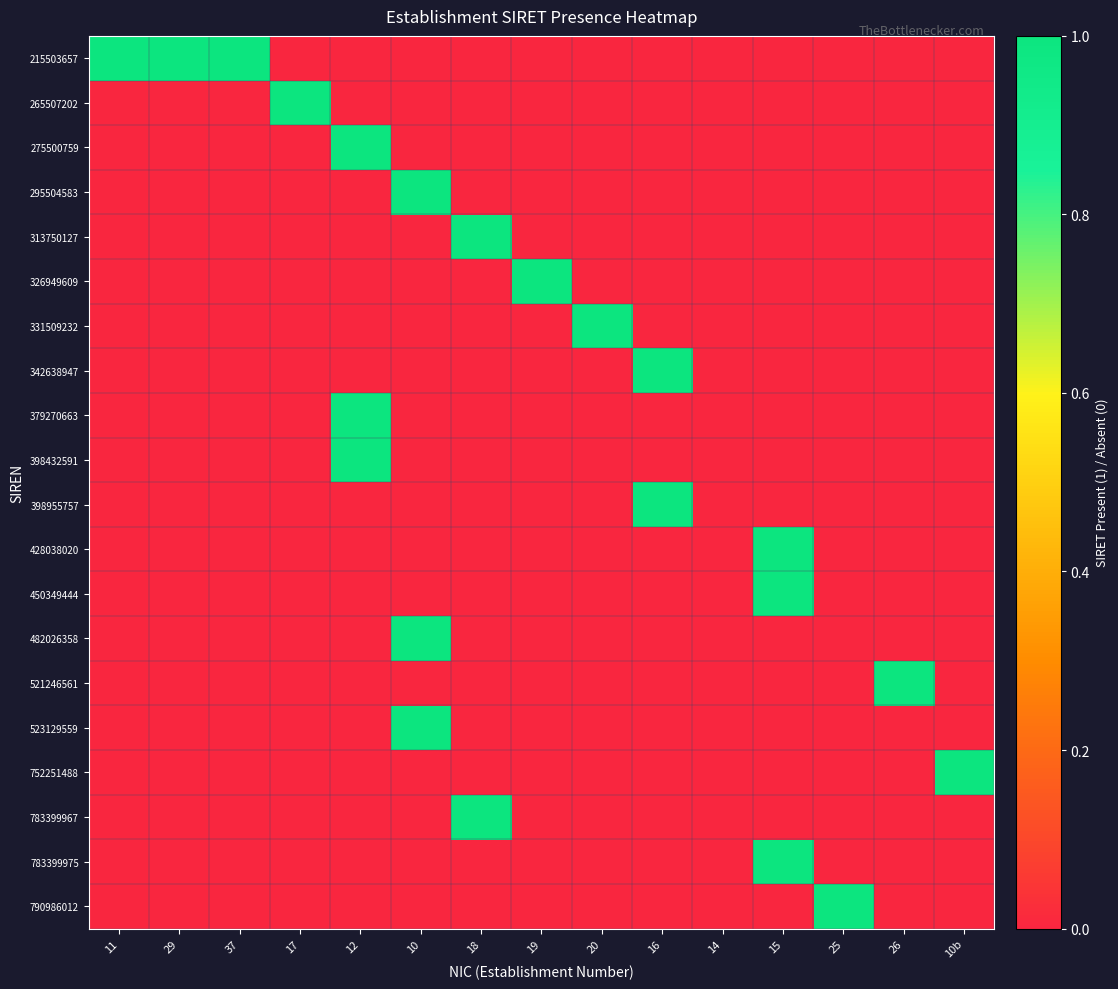

Reading left to right, what are all the values shown in this chart?

215503657: 11=1	29=1	37=1	17=0	12=0	10=0	18=0	19=0	20=0	16=0	14=0	15=0	25=0	26=0	10b=0
265507202: 11=0	29=0	37=0	17=1	12=0	10=0	18=0	19=0	20=0	16=0	14=0	15=0	25=0	26=0	10b=0
275500759: 11=0	29=0	37=0	17=0	12=1	10=0	18=0	19=0	20=0	16=0	14=0	15=0	25=0	26=0	10b=0
295504583: 11=0	29=0	37=0	17=0	12=0	10=1	18=0	19=0	20=0	16=0	14=0	15=0	25=0	26=0	10b=0
313750127: 11=0	29=0	37=0	17=0	12=0	10=0	18=1	19=0	20=0	16=0	14=0	15=0	25=0	26=0	10b=0
326949609: 11=0	29=0	37=0	17=0	12=0	10=0	18=0	19=1	20=0	16=0	14=0	15=0	25=0	26=0	10b=0
331509232: 11=0	29=0	37=0	17=0	12=0	10=0	18=0	19=0	20=1	16=0	14=0	15=0	25=0	26=0	10b=0
342638947: 11=0	29=0	37=0	17=0	12=0	10=0	18=0	19=0	20=0	16=1	14=0	15=0	25=0	26=0	10b=0
379270663: 11=0	29=0	37=0	17=0	12=1	10=0	18=0	19=0	20=0	16=0	14=0	15=0	25=0	26=0	10b=0
398432591: 11=0	29=0	37=0	17=0	12=1	10=0	18=0	19=0	20=0	16=0	14=0	15=0	25=0	26=0	10b=0
398955757: 11=0	29=0	37=0	17=0	12=0	10=0	18=0	19=0	20=0	16=1	14=0	15=0	25=0	26=0	10b=0
428038020: 11=0	29=0	37=0	17=0	12=0	10=0	18=0	19=0	20=0	16=0	14=0	15=1	25=0	26=0	10b=0
450349444: 11=0	29=0	37=0	17=0	12=0	10=0	18=0	19=0	20=0	16=0	14=0	15=1	25=0	26=0	10b=0
482026358: 11=0	29=0	37=0	17=0	12=0	10=1	18=0	19=0	20=0	16=0	14=0	15=0	25=0	26=0	10b=0
521246561: 11=0	29=0	37=0	17=0	12=0	10=0	18=0	19=0	20=0	16=0	14=0	15=0	25=0	26=1	10b=0
523129559: 11=0	29=0	37=0	17=0	12=0	10=1	18=0	19=0	20=0	16=0	14=0	15=0	25=0	26=0	10b=0
752251488: 11=0	29=0	37=0	17=0	12=0	10=0	18=0	19=0	20=0	16=0	14=0	15=0	25=0	26=0	10b=1
783399967: 11=0	29=0	37=0	17=0	12=0	10=0	18=1	19=0	20=0	16=0	14=0	15=0	25=0	26=0	10b=0
783399975: 11=0	29=0	37=0	17=0	12=0	10=0	18=0	19=0	20=0	16=0	14=0	15=1	25=0	26=0	10b=0
790986012: 11=0	29=0	37=0	17=0	12=0	10=0	18=0	19=0	20=0	16=0	14=0	15=0	25=1	26=0	10b=0